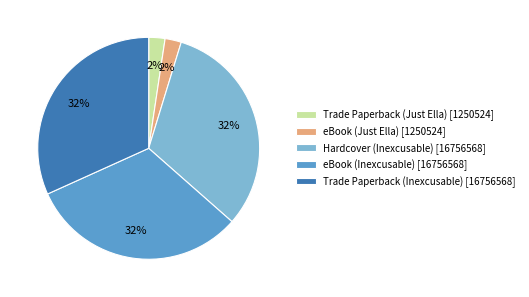

Is there any slice that represents more than half of the pie?

No